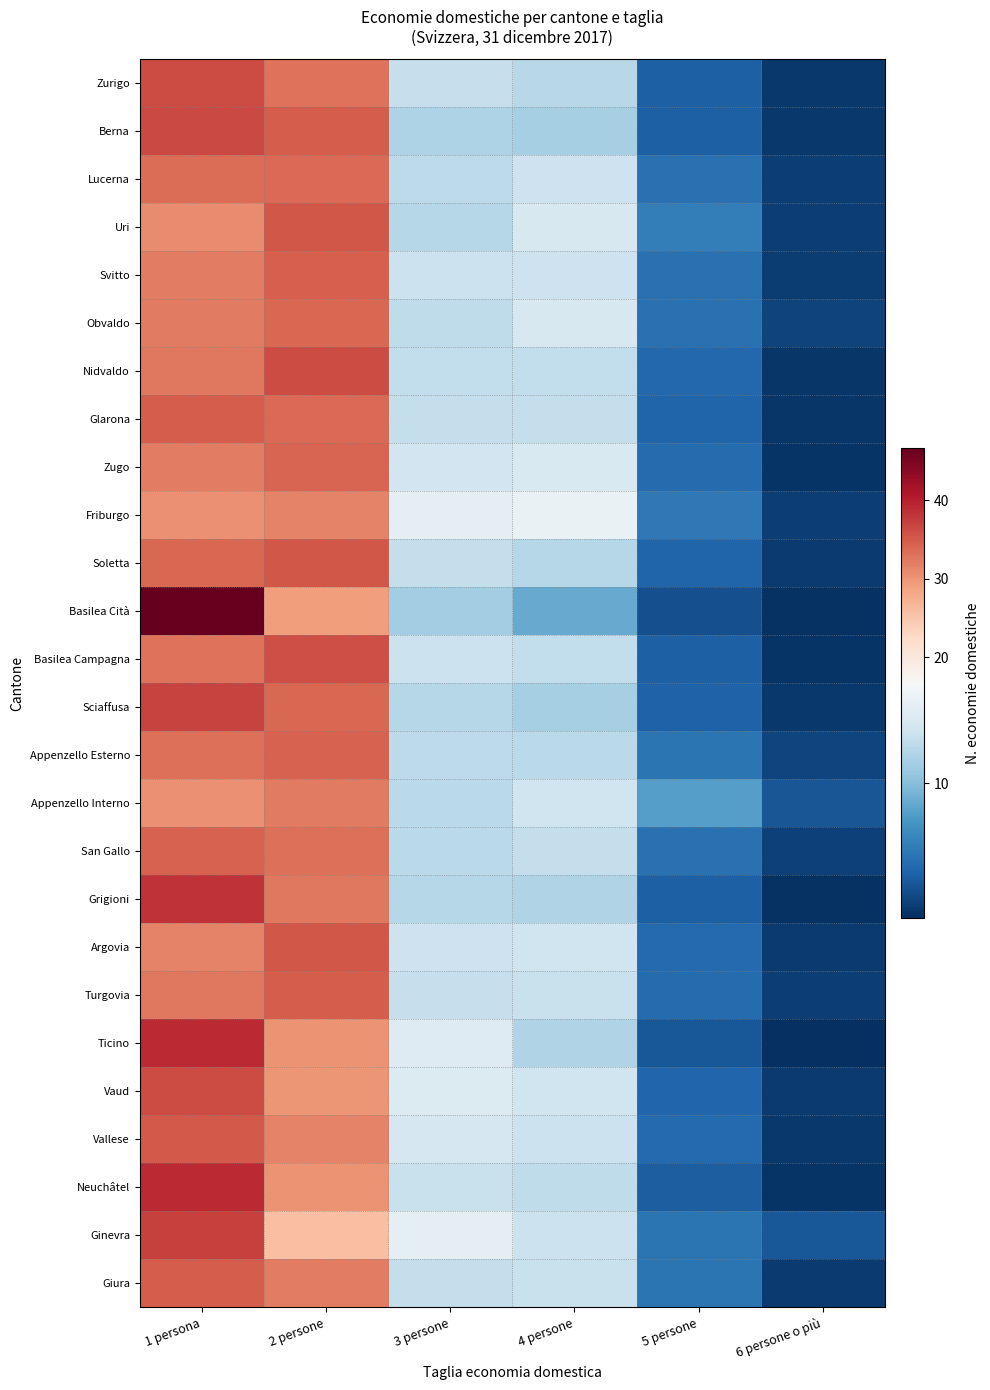

Between 1 persona and 4 persone, which series saw the biggest shift?

Basilea Cità